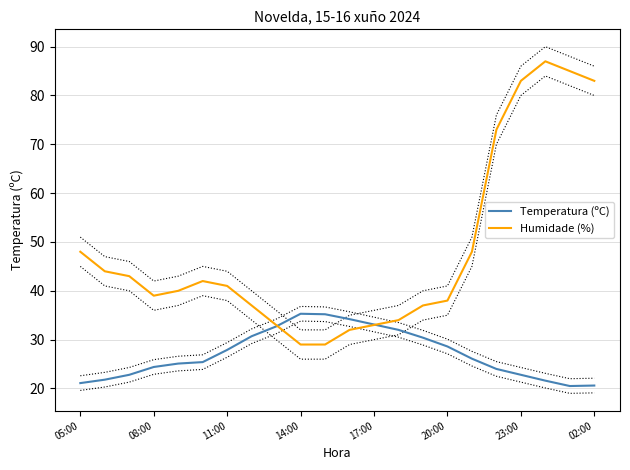

The value of Humidade (%) at 20:00 is 58.0. True or false?

False